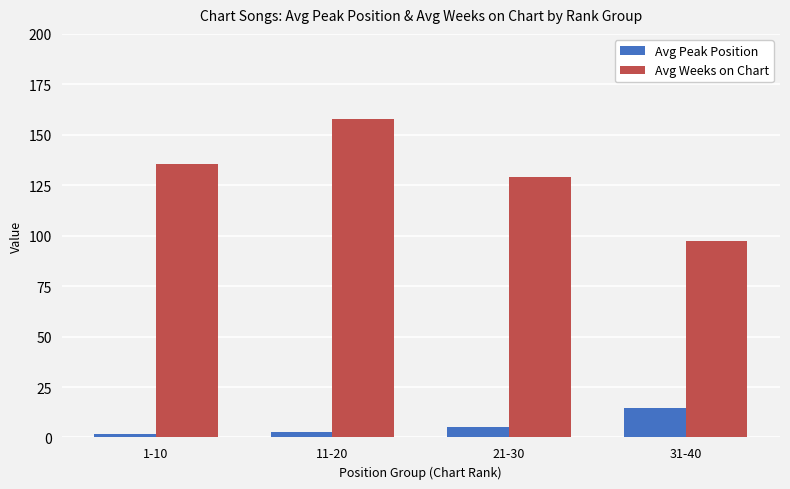

What position from the right is 31-40?

1